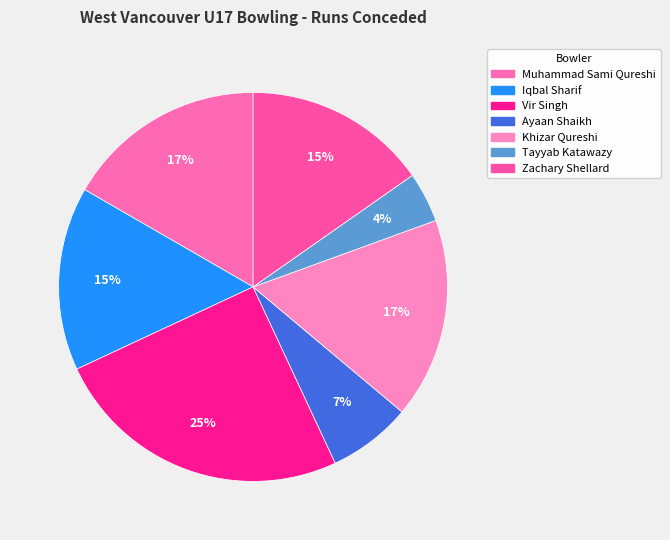

True or false: Khizar Qureshi accounts for 23% of the total.

False